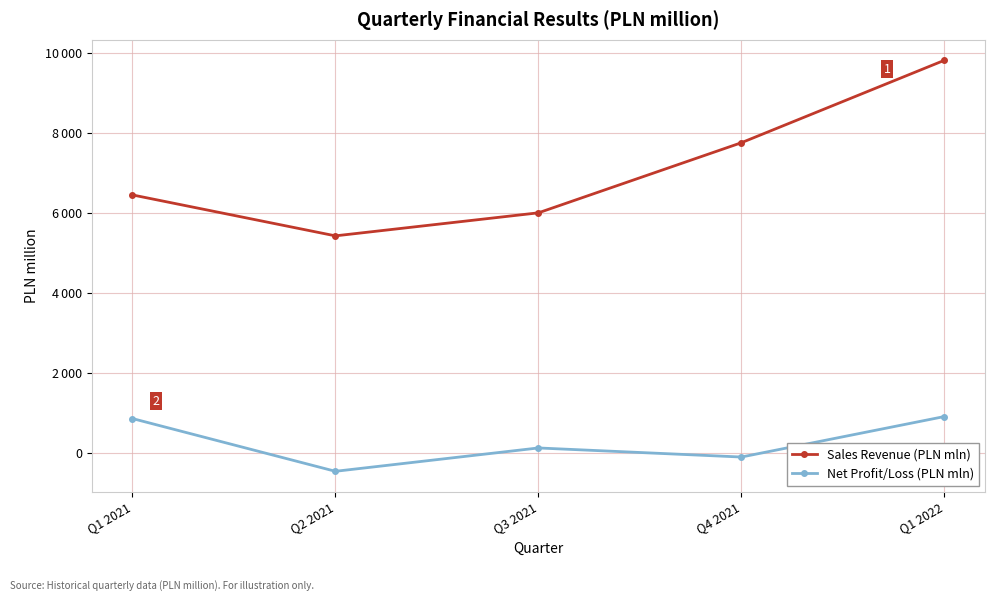

True or false: Net Profit/Loss (PLN mln) has more than 0 points higher than both neighbors.

True